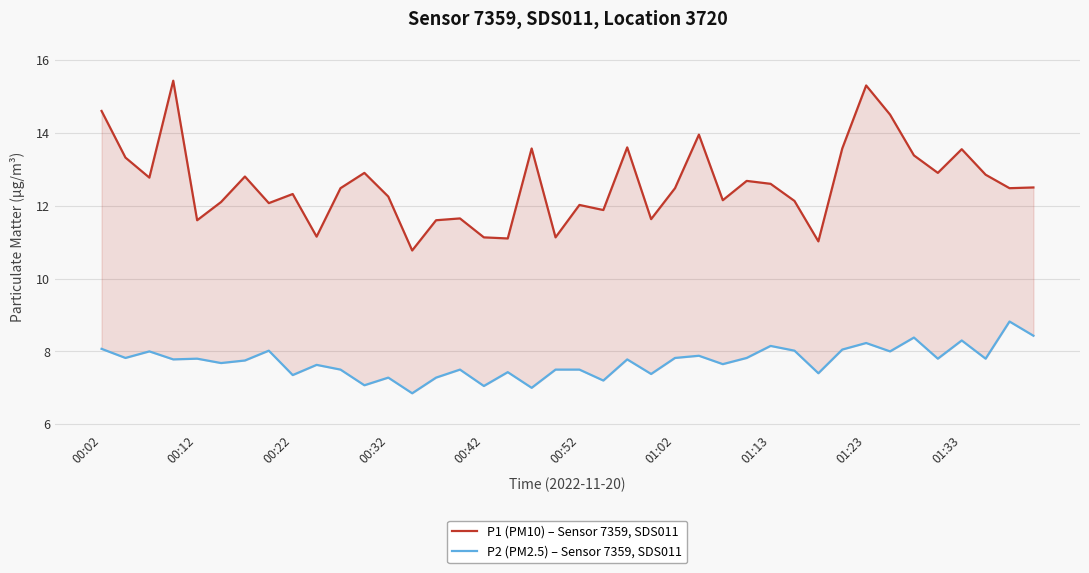

Which series has the largest total across all categories?

P1 (PM10) – Sensor 7359, SDS011